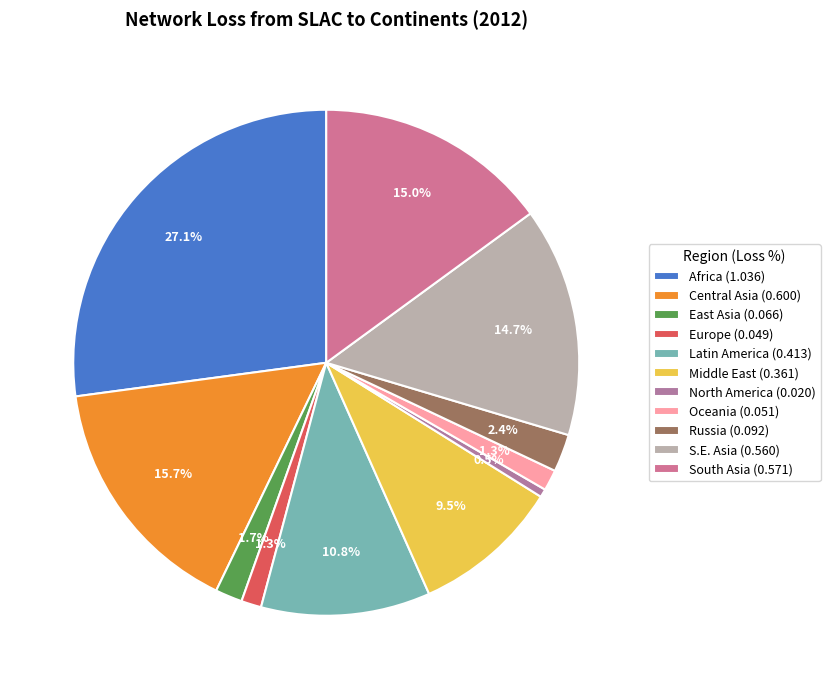

What portion of the pie excludes North America?

99.5%